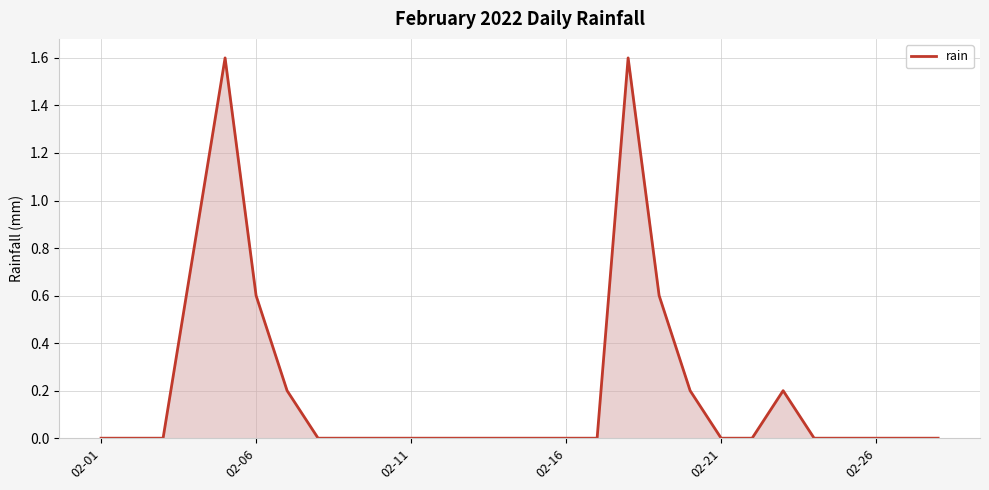

What is the difference between the maximum and minimum values?

1.6